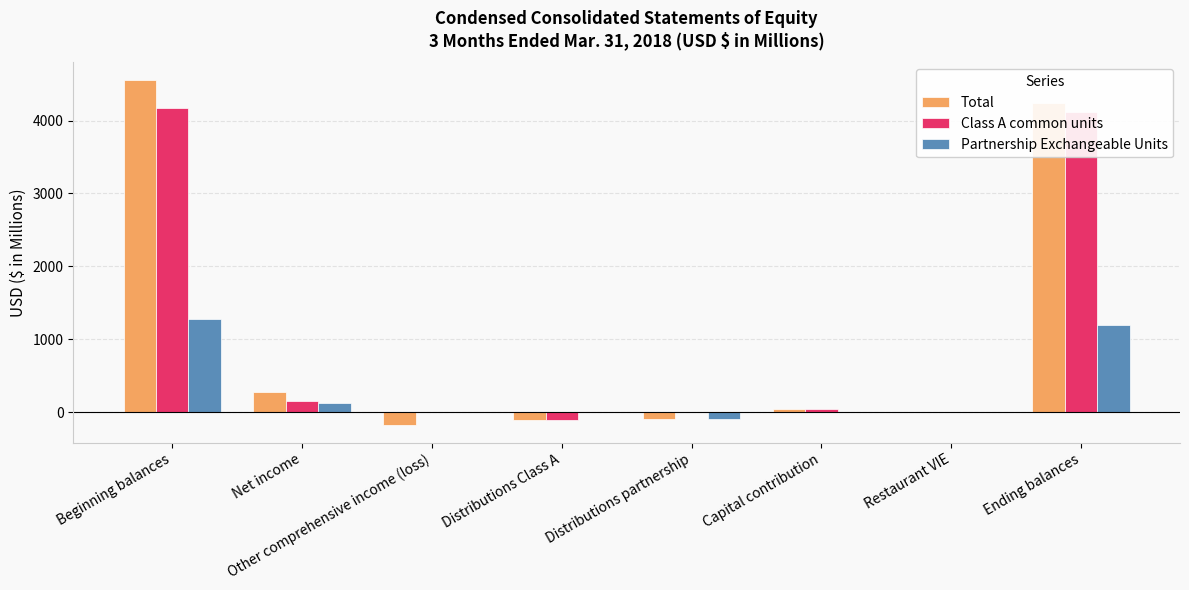

Between Net income and Capital contribution, which series saw the biggest shift?

Total